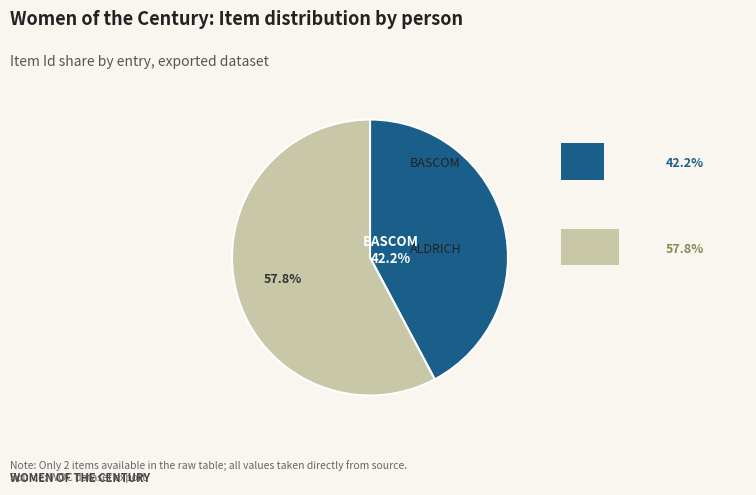

Is there any slice that represents more than half of the pie?

Yes